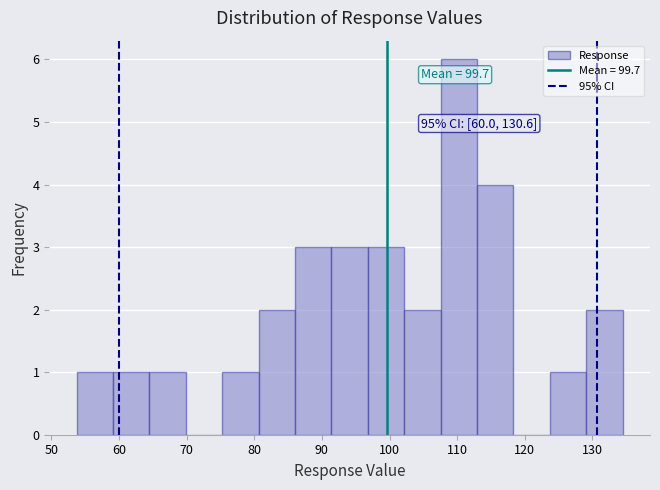

Over which range of the x-axis is the bar tallest?

108 to 113